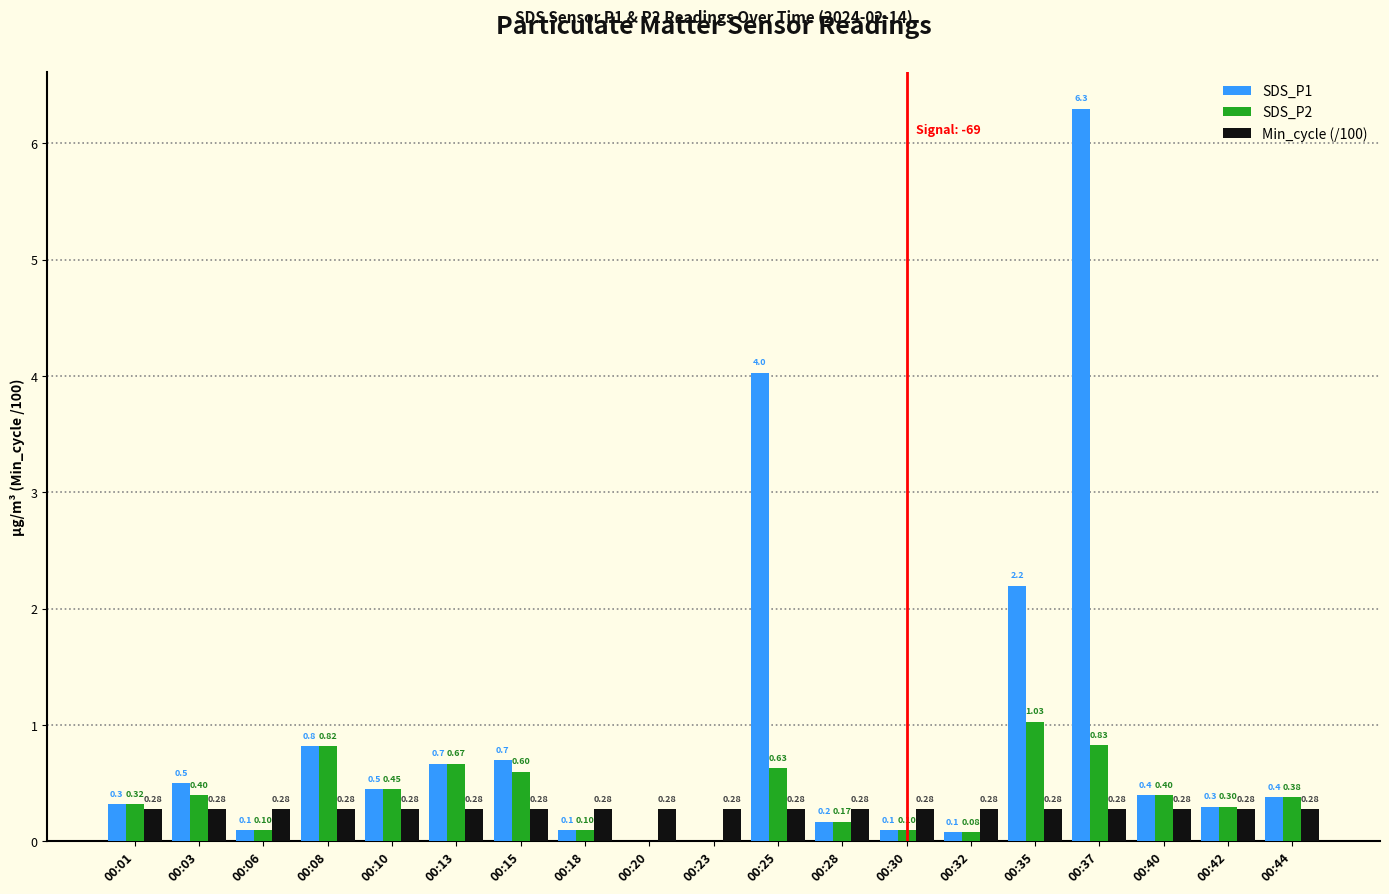

At which category is the sum across all series the highest?

00:37